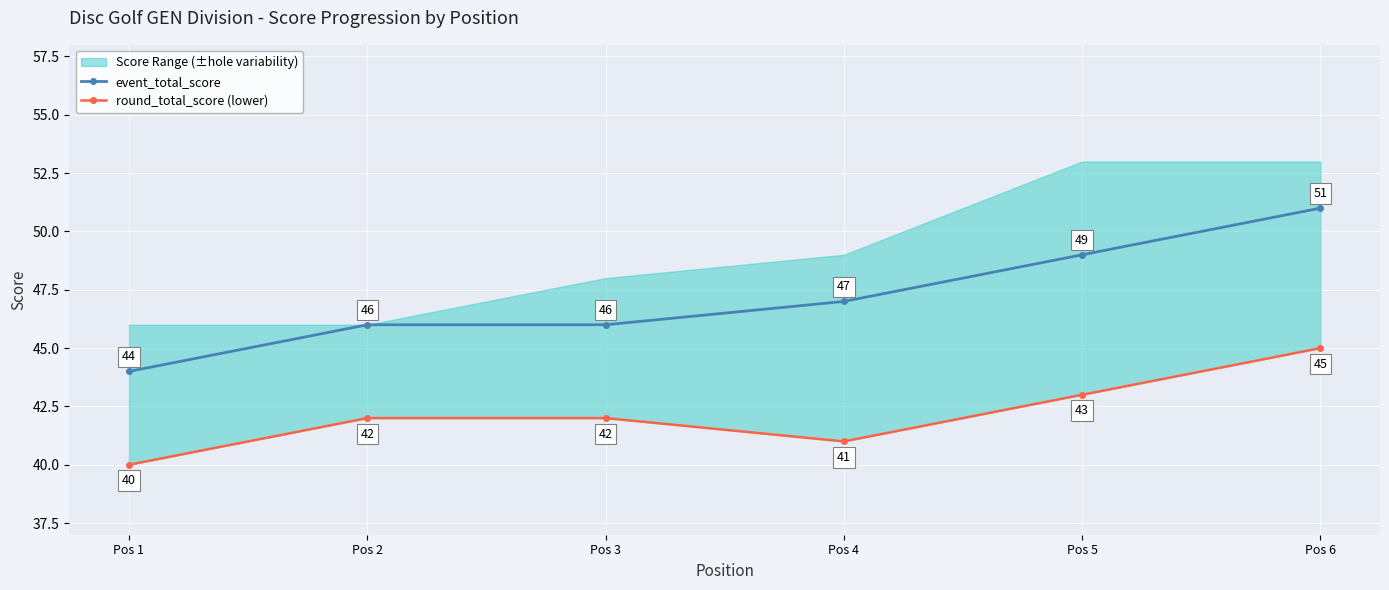

List the series in order of their overall mean, lowest first.

round_total_score (lower), event_total_score